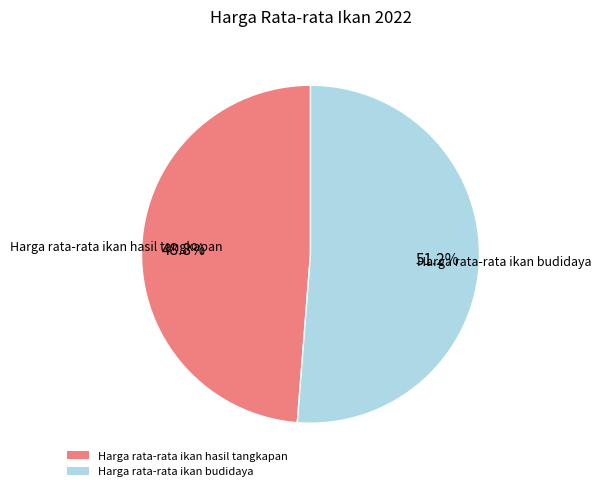

Is there any slice that represents more than half of the pie?

Yes